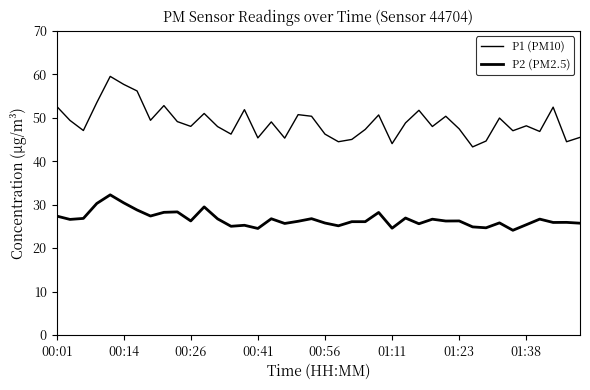

How many lines are shown in the chart?

2